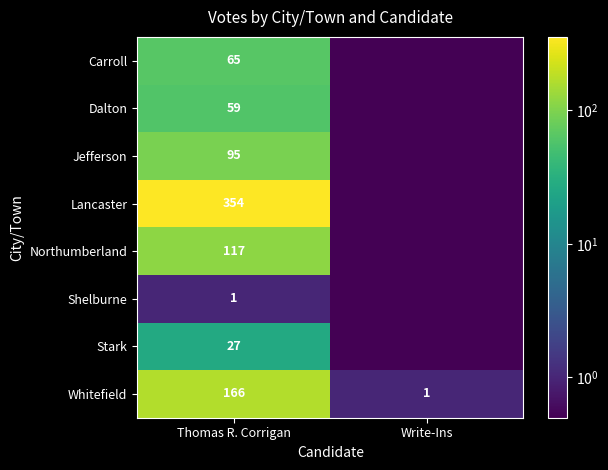

What is the total value across all series at Thomas R. Corrigan?

884.0